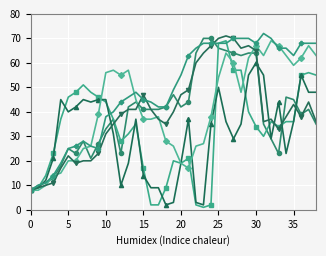

What is the maximum value shown in the chart?

72